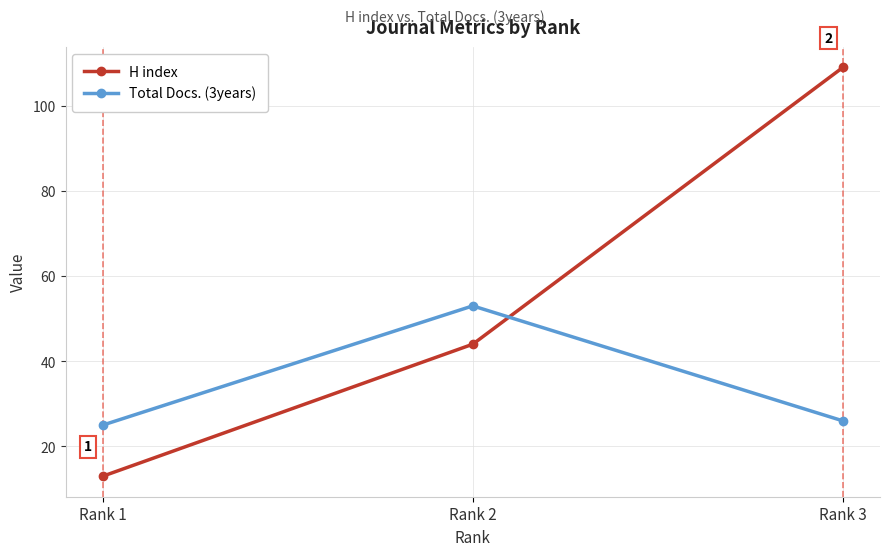

Rank the categories by H index value from highest to lowest.

Rank 3, Rank 2, Rank 1